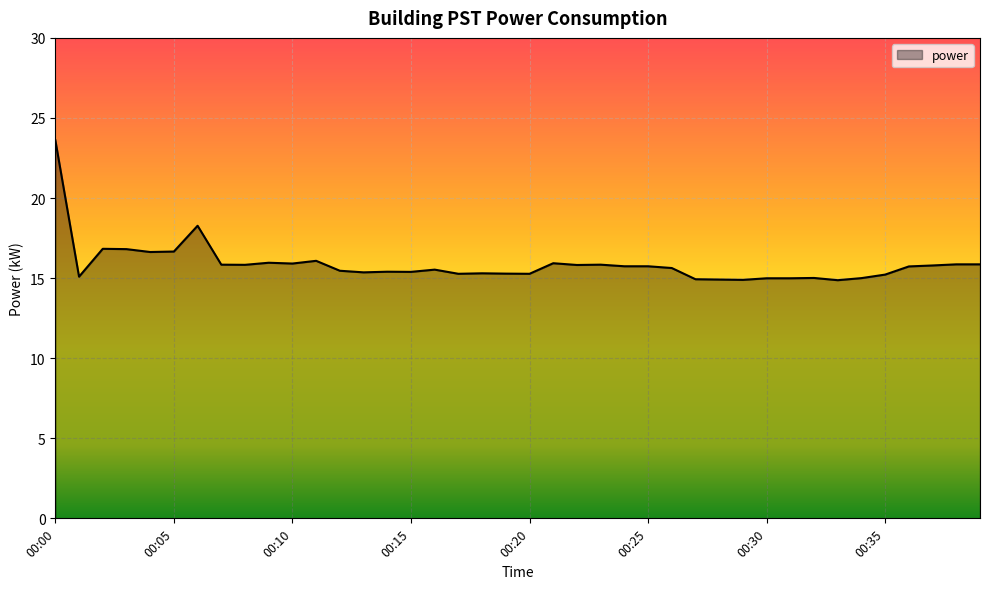

What is the maximum value shown in the chart?

23.6